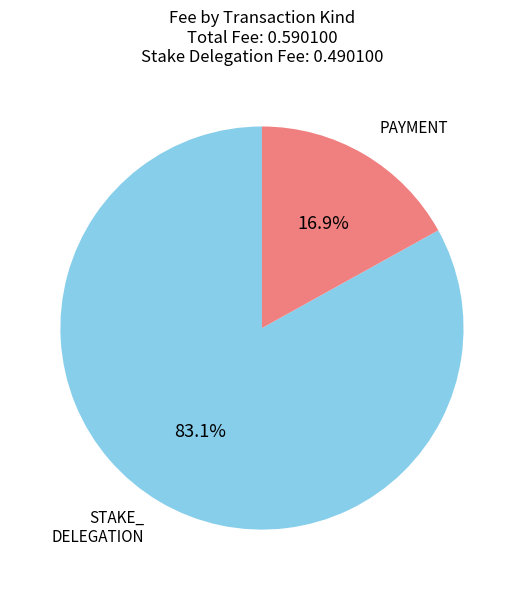

Which has a higher value, STAKE_ DELEGATION or PAYMENT?

STAKE_ DELEGATION